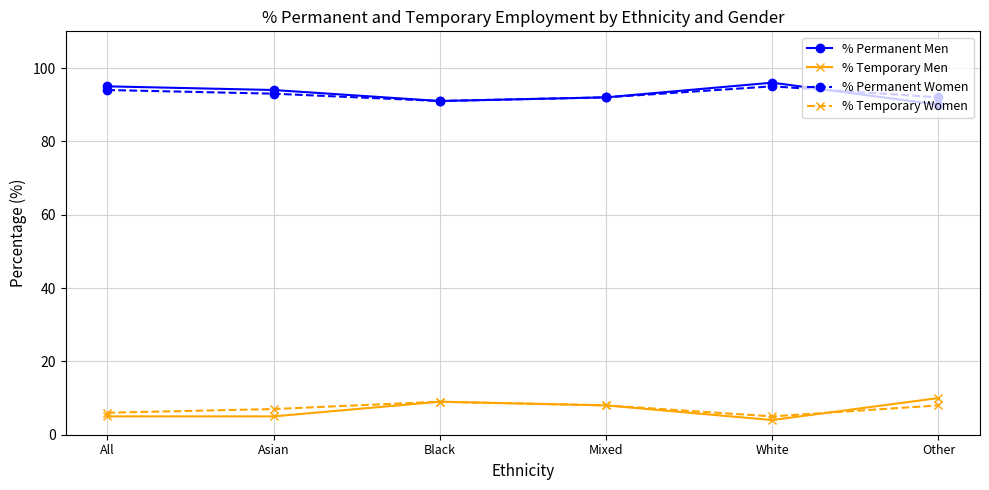

What is the smallest value displayed?

4